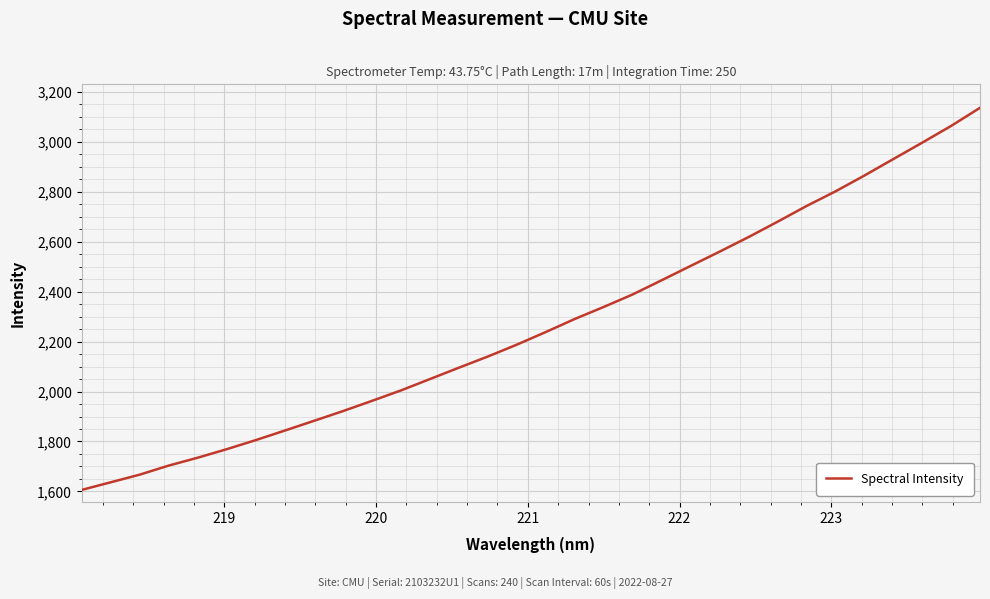

What is the average value?

2269.0